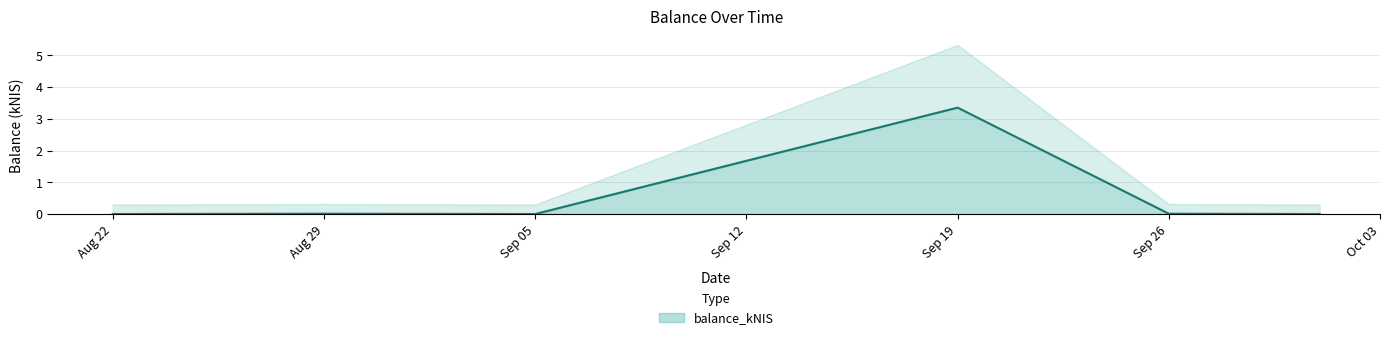

The value of balance_kNIS at Sep 19 is 3.4. True or false?

True